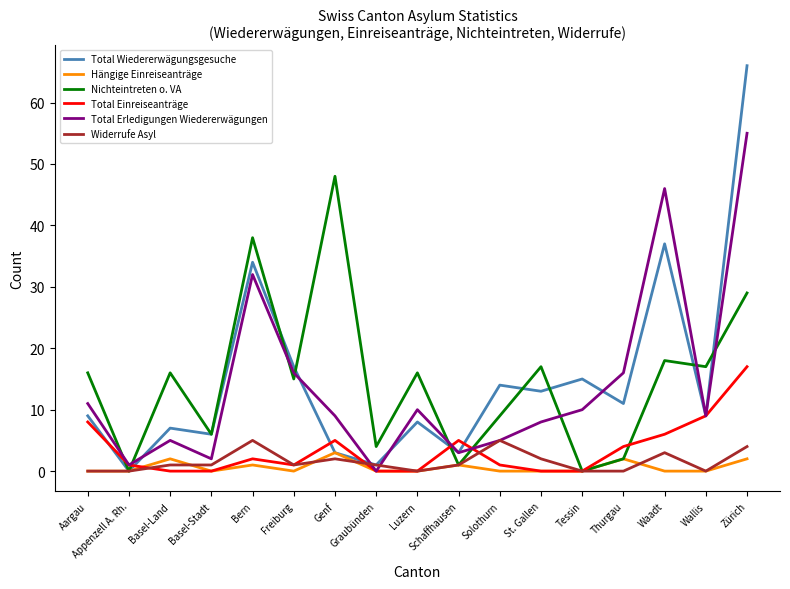

Reading left to right, list all the values displayed in this chart.

Total Wiedererwägungsgesuche: Aargau=9	Appenzell A. Rh.=0	Basel-Land=7	Basel-Stadt=6	Bern=34	Freiburg=17	Genf=3	Graubünden=1	Luzern=8	Schaffhausen=3	Solothurn=14	St. Gallen=13	Tessin=15	Thurgau=11	Waadt=37	Wallis=9	Zürich=66
Hängige Einreiseanträge: Aargau=0	Appenzell A. Rh.=0	Basel-Land=2	Basel-Stadt=0	Bern=1	Freiburg=0	Genf=3	Graubünden=0	Luzern=0	Schaffhausen=1	Solothurn=0	St. Gallen=0	Tessin=0	Thurgau=2	Waadt=0	Wallis=0	Zürich=2
Nichteintreten o. VA: Aargau=16	Appenzell A. Rh.=0	Basel-Land=16	Basel-Stadt=6	Bern=38	Freiburg=15	Genf=48	Graubünden=4	Luzern=16	Schaffhausen=1	Solothurn=9	St. Gallen=17	Tessin=0	Thurgau=2	Waadt=18	Wallis=17	Zürich=29
Total Einreiseanträge: Aargau=8	Appenzell A. Rh.=1	Basel-Land=0	Basel-Stadt=0	Bern=2	Freiburg=1	Genf=5	Graubünden=0	Luzern=0	Schaffhausen=5	Solothurn=1	St. Gallen=0	Tessin=0	Thurgau=4	Waadt=6	Wallis=9	Zürich=17
Total Erledigungen Wiedererwägungen: Aargau=11	Appenzell A. Rh.=1	Basel-Land=5	Basel-Stadt=2	Bern=32	Freiburg=16	Genf=9	Graubünden=0	Luzern=10	Schaffhausen=3	Solothurn=5	St. Gallen=8	Tessin=10	Thurgau=16	Waadt=46	Wallis=9	Zürich=55
Widerrufe Asyl: Aargau=0	Appenzell A. Rh.=0	Basel-Land=1	Basel-Stadt=1	Bern=5	Freiburg=1	Genf=2	Graubünden=1	Luzern=0	Schaffhausen=1	Solothurn=5	St. Gallen=2	Tessin=0	Thurgau=0	Waadt=3	Wallis=0	Zürich=4